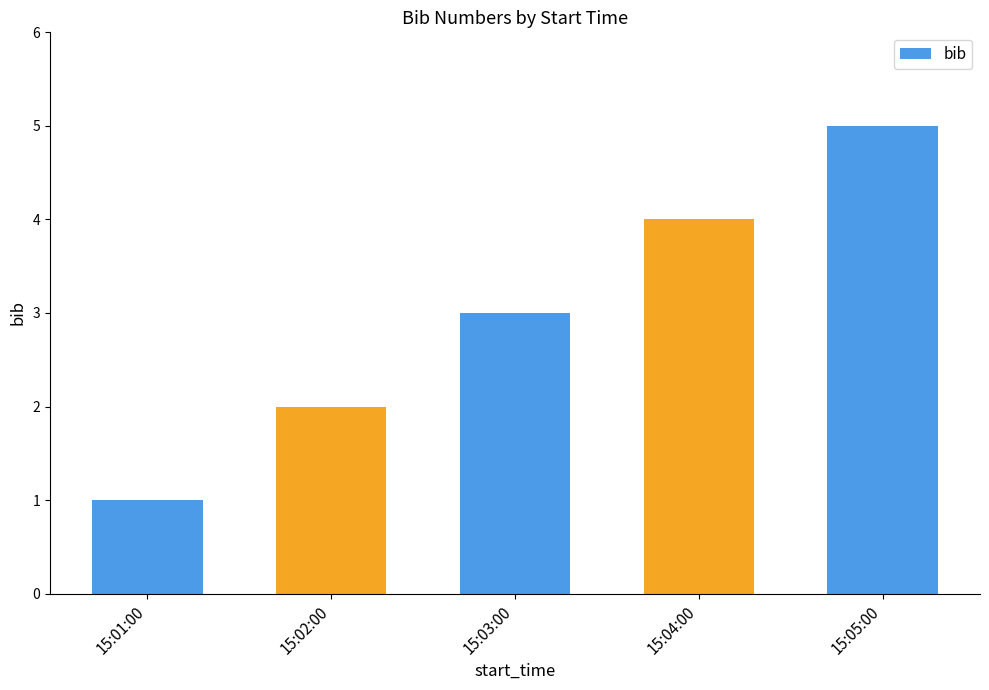

List the labels in order of value, smallest first.

15:01:00, 15:02:00, 15:03:00, 15:04:00, 15:05:00